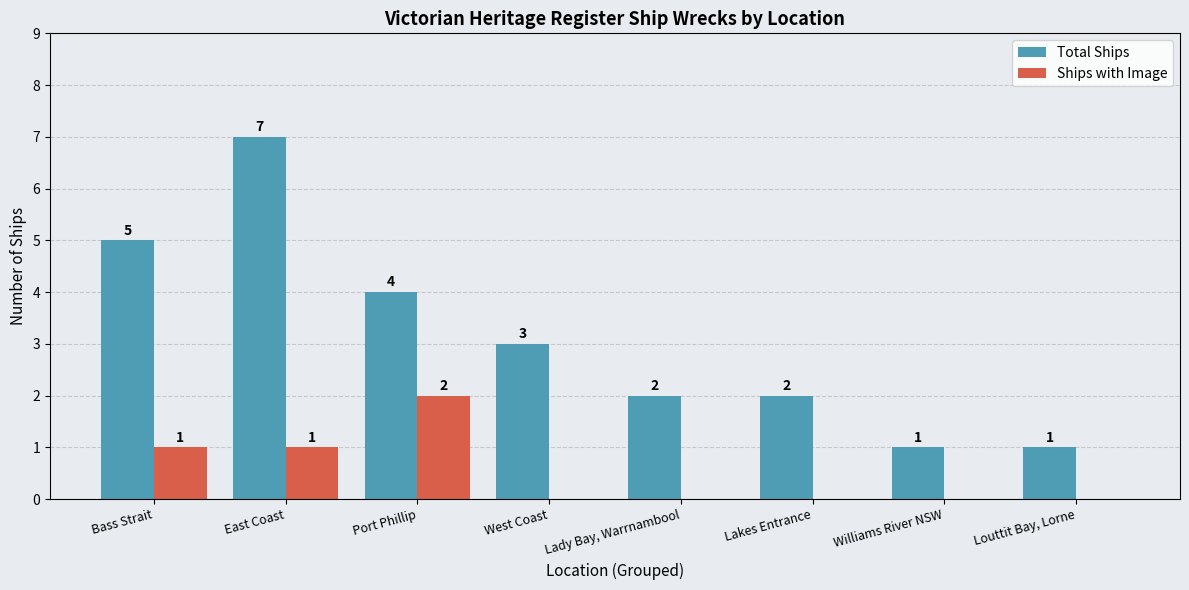

What is the total value across all series at Bass Strait?

6